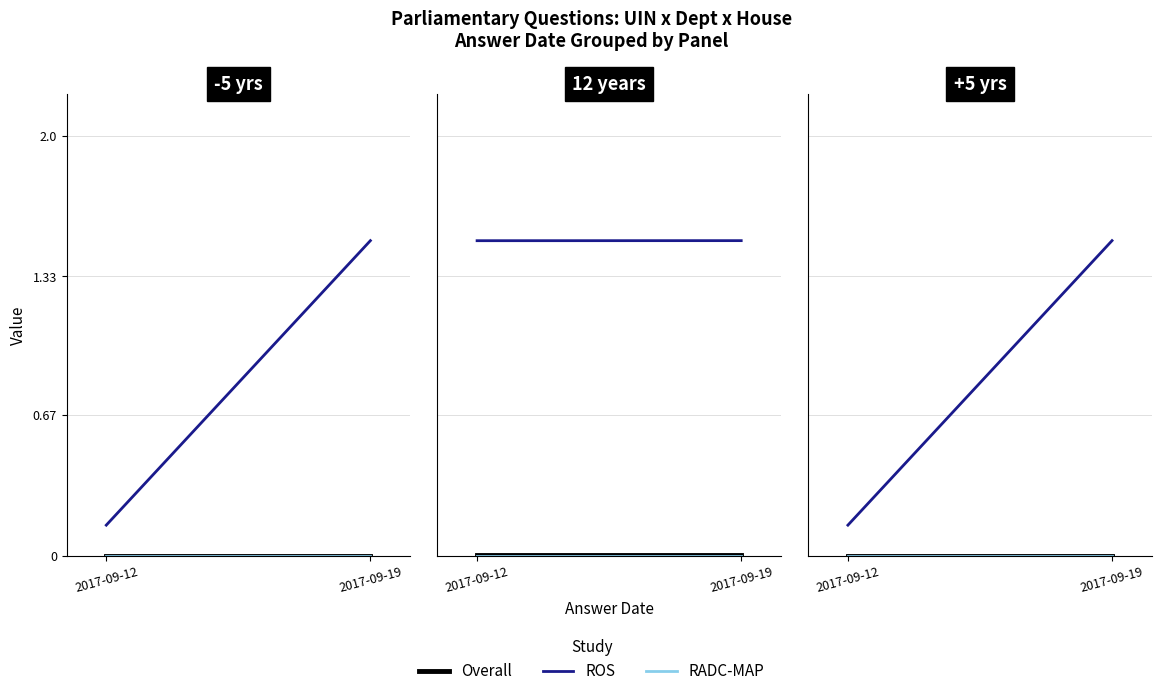

What is the difference between the highest and lowest values at 2017-09-19?

1.5